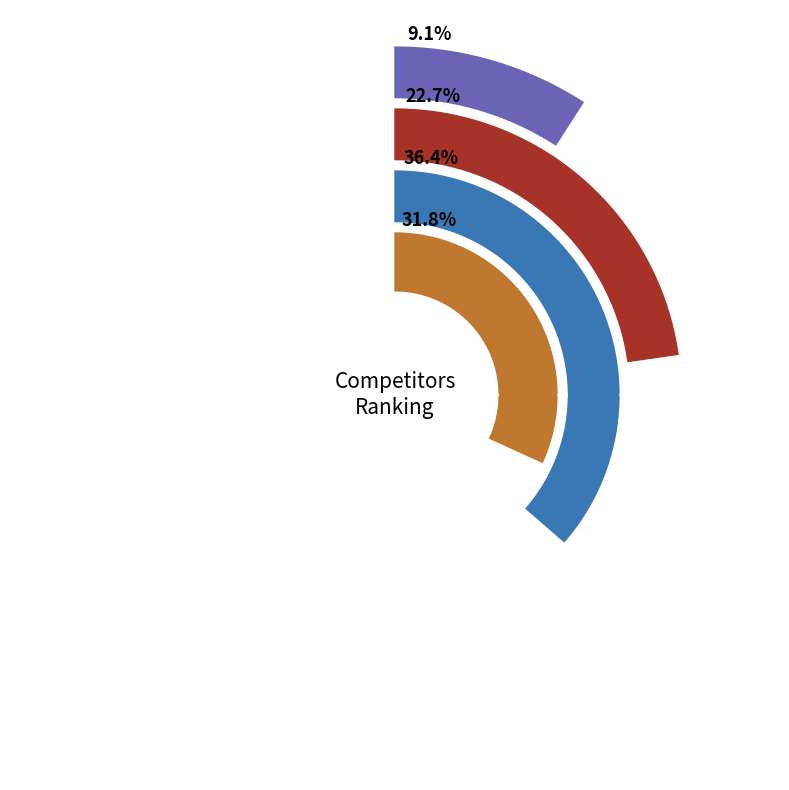

To the nearest percent, what portion does Kxufn32i Brmeznoq represent?

12%